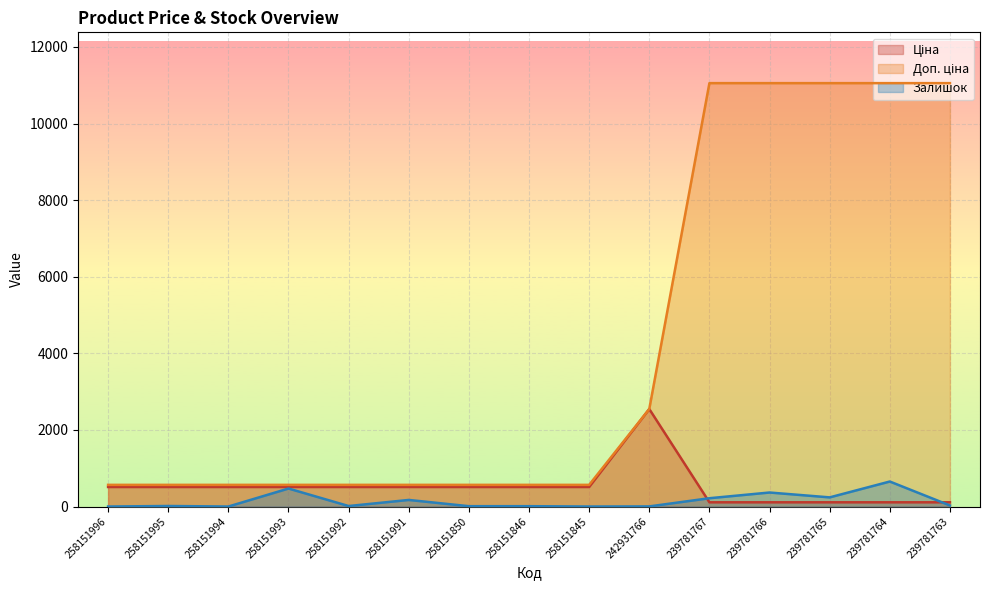

What is the maximum value shown in the chart?

11055.0